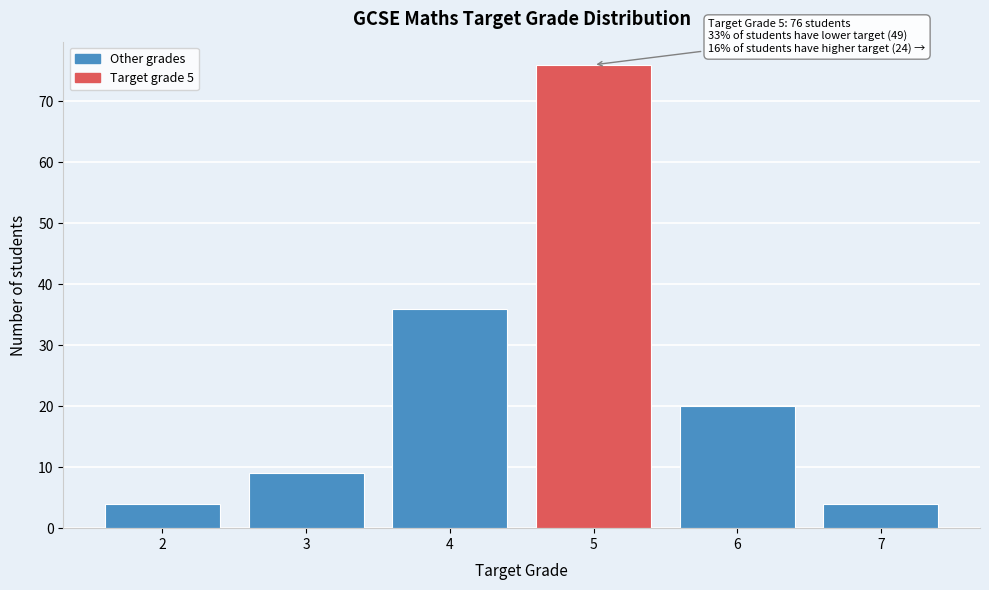

Reading left to right, list all the values displayed in this chart.

4	9	36	76	20	4